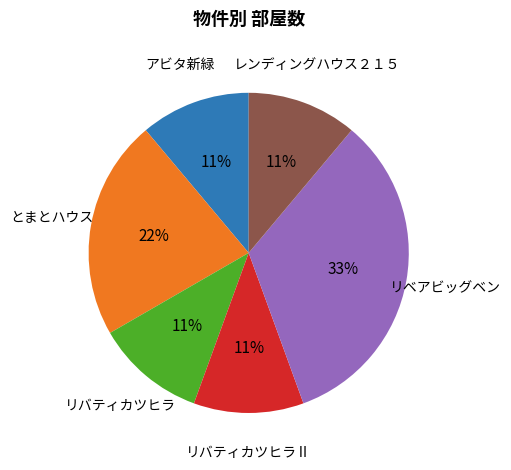

To the nearest percent, what is the difference between the largest and smallest slice percentages?

22%